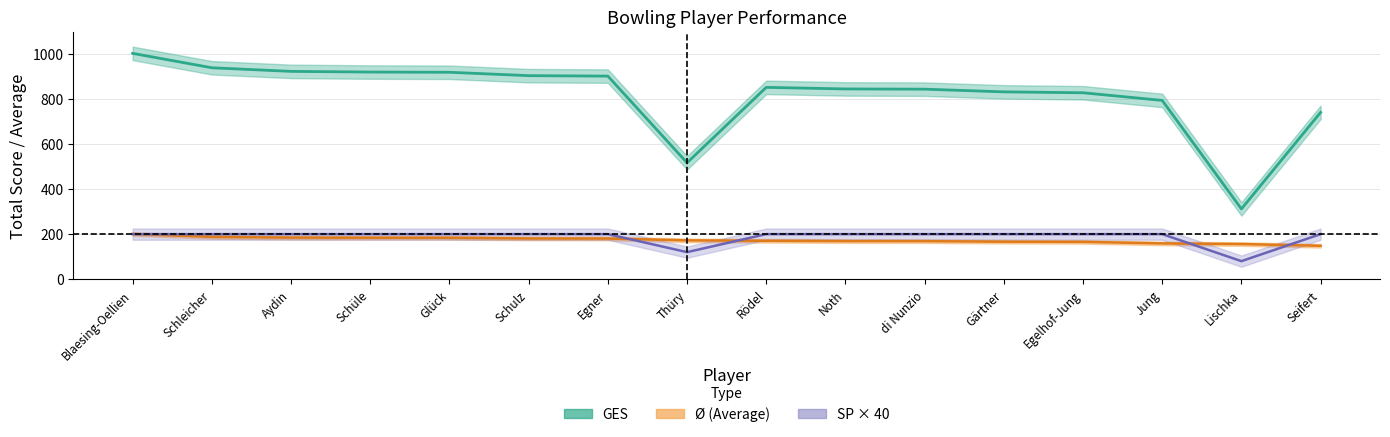

What is the greatest value displayed?

1003.0